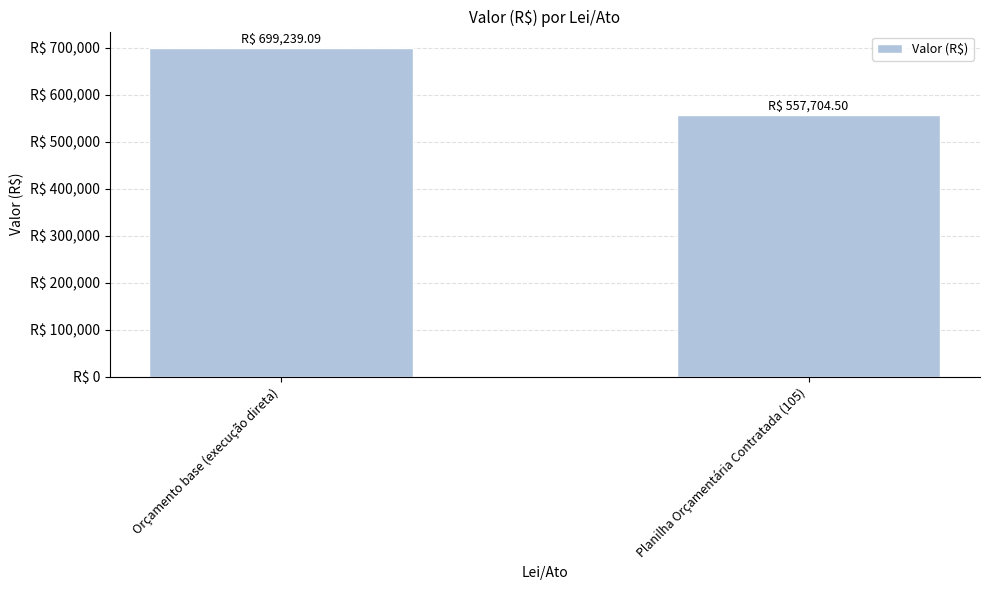

Is it true that the value at Orçamento base (execução direta) is 699239.1?

True